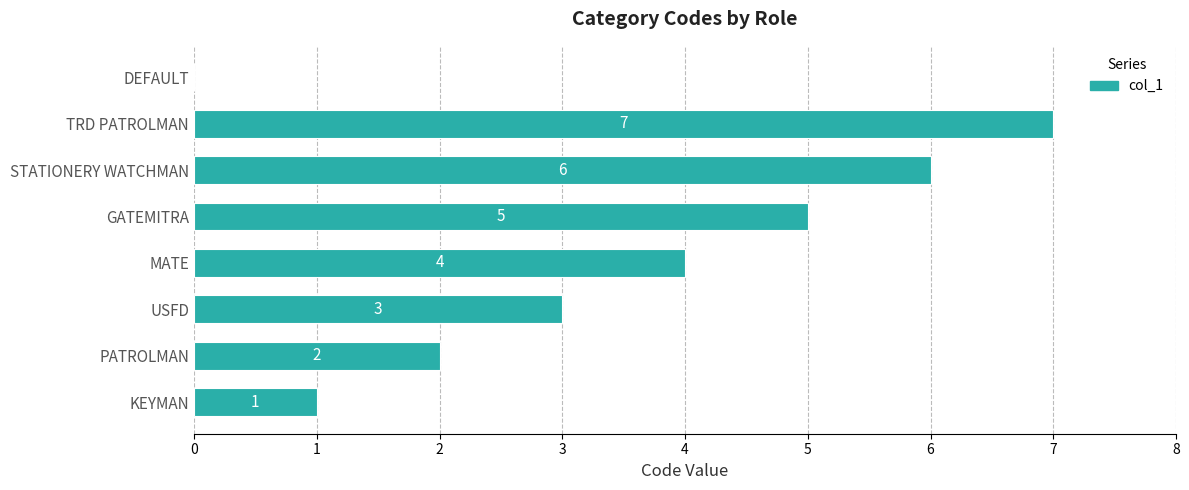

Which label corresponds to the largest value in the chart?

TRD PATROLMAN